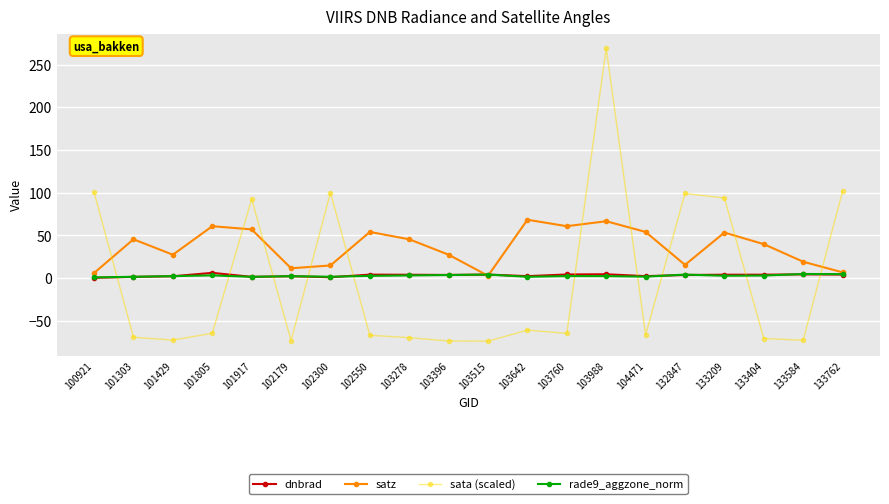

True or false: dnbrad has more than 1 points higher than both neighbors.

True